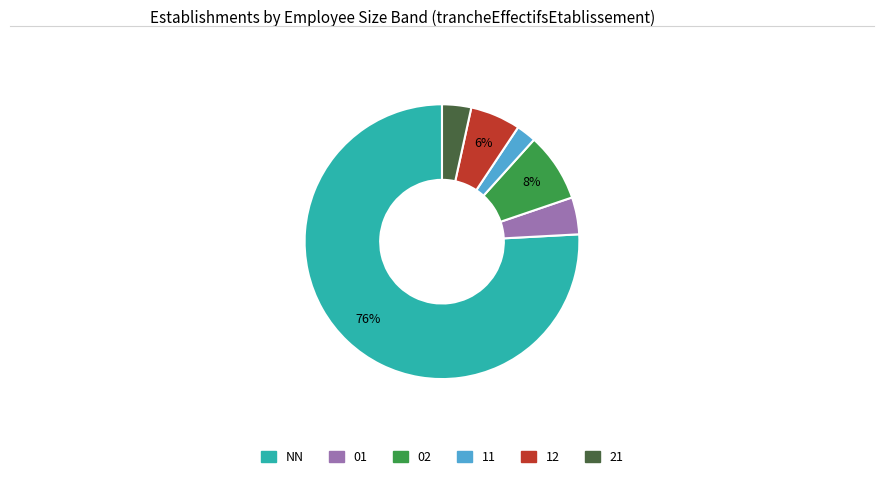

To the nearest percent, what is the average slice percentage?

17%